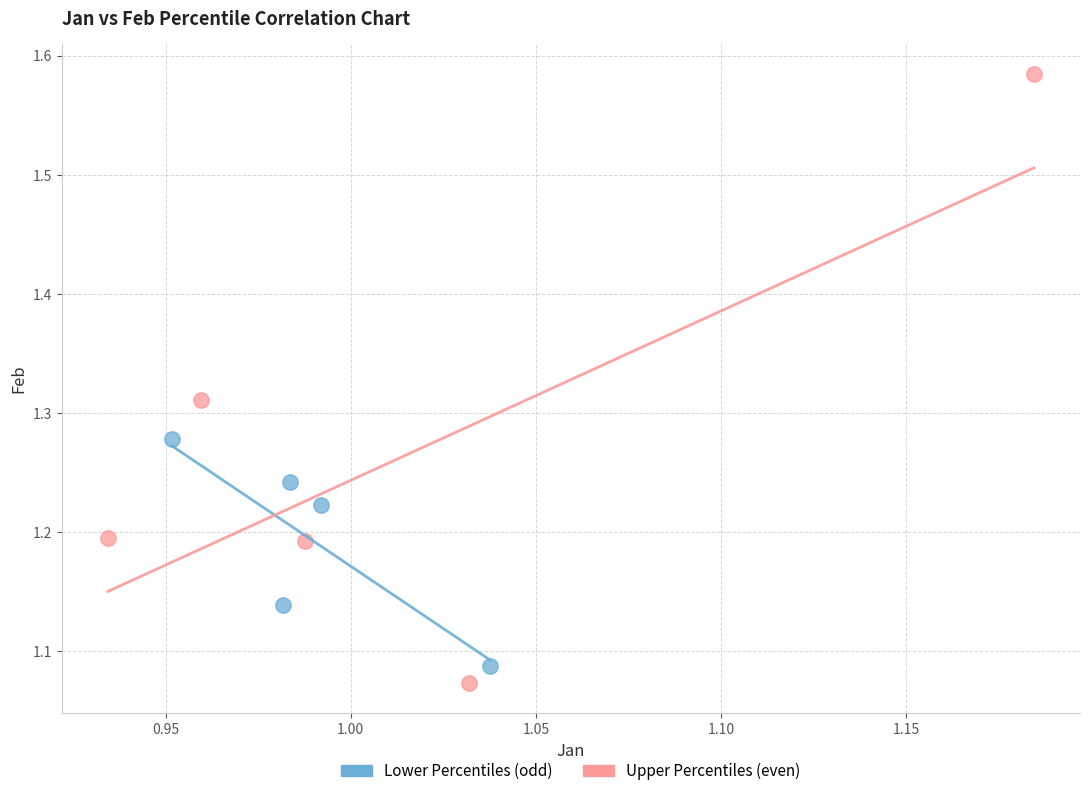

Which series has the widest spread of Y values?

Upper Percentiles (even)